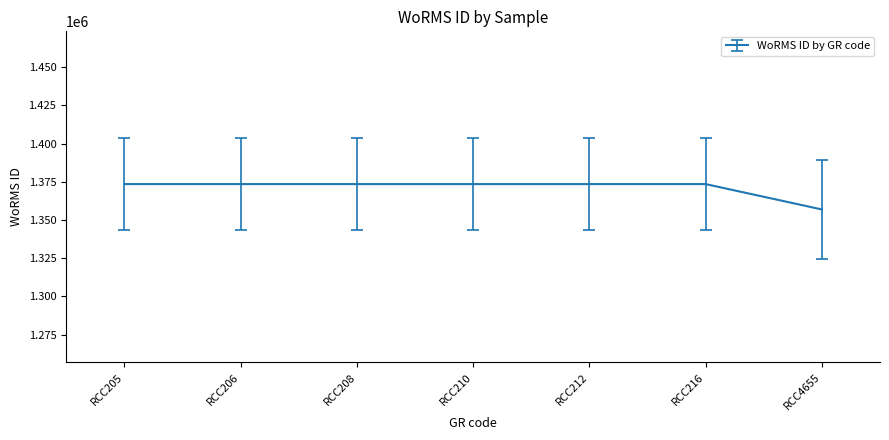

Is it true that the value at RCC210 is 2384150?

False